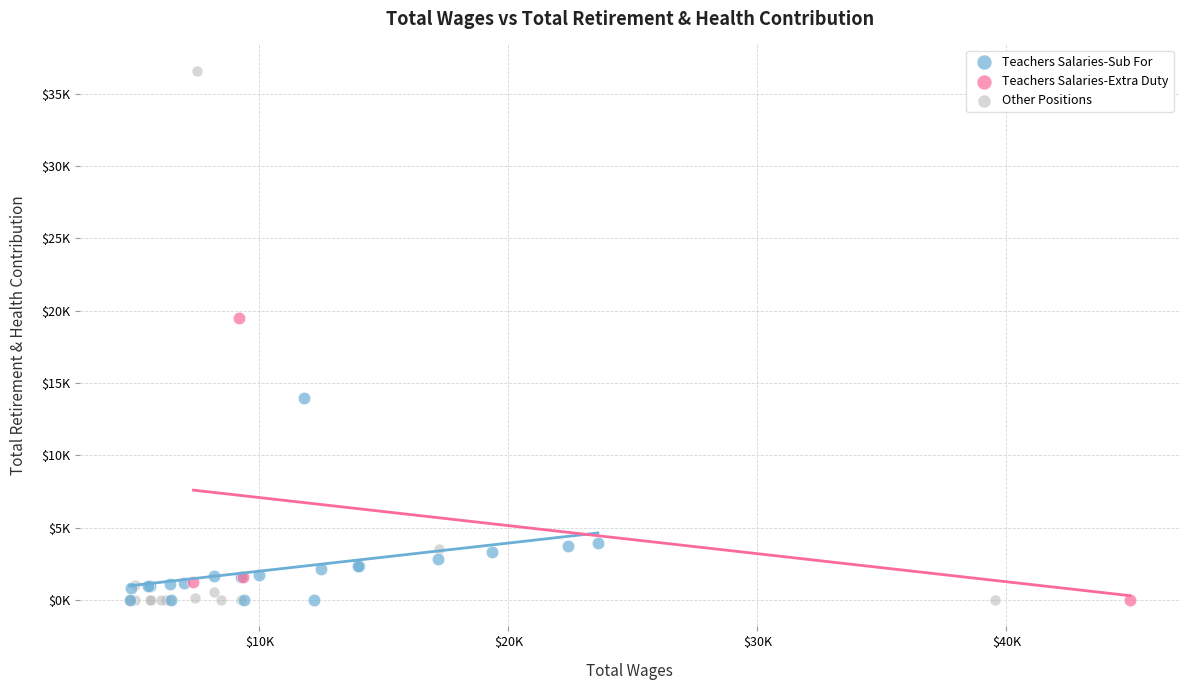

What are all the series names shown in the legend?

Teachers Salaries-Sub For, Teachers Salaries-Extra Duty, Other Positions